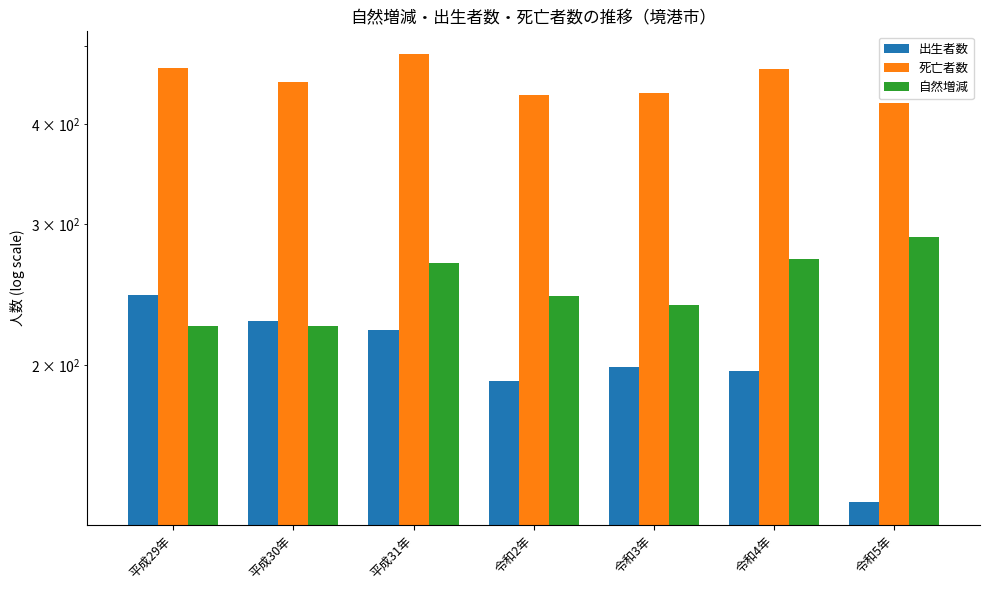

Which series changed the most between 令和3年 and 令和5年?

出生者数